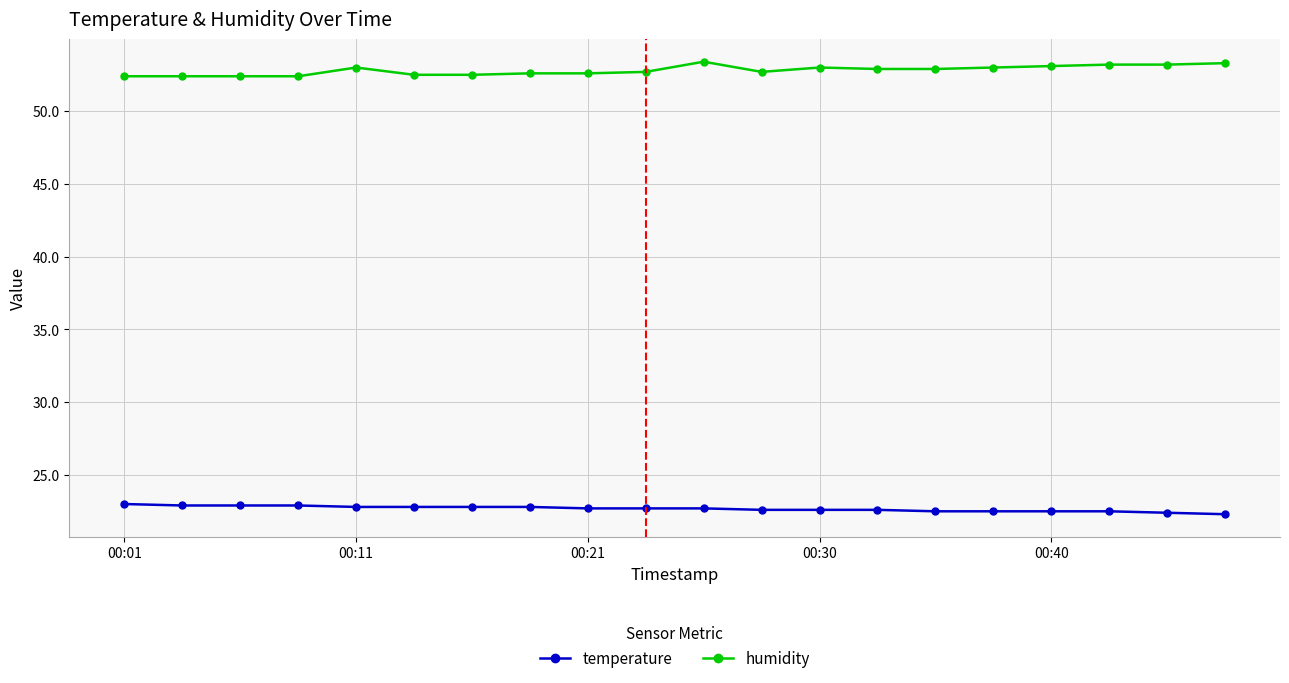

What is the maximum value shown in the chart?

53.4